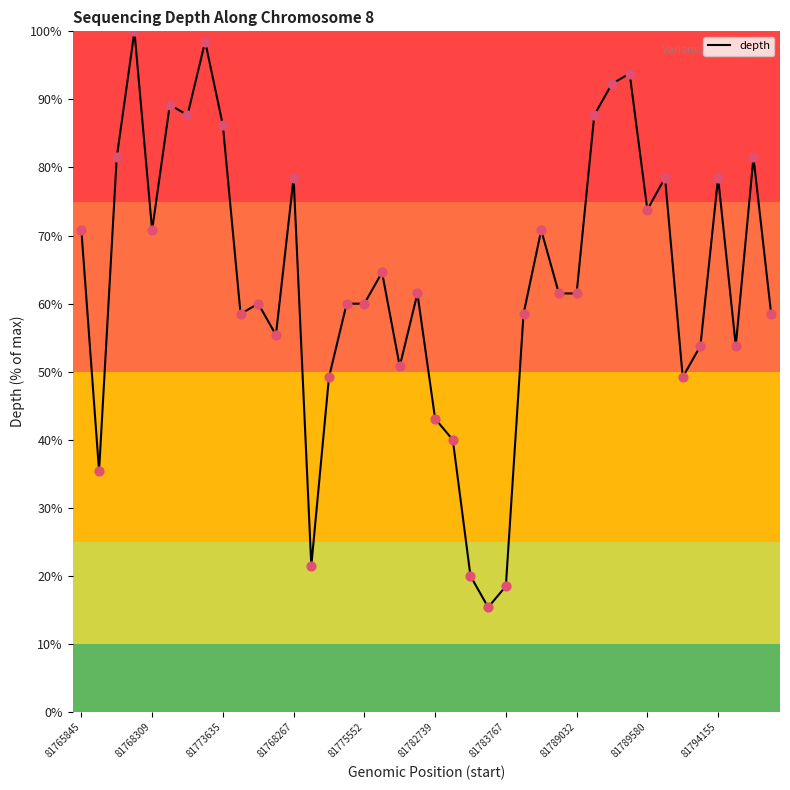

What is the greatest value displayed?

100.0